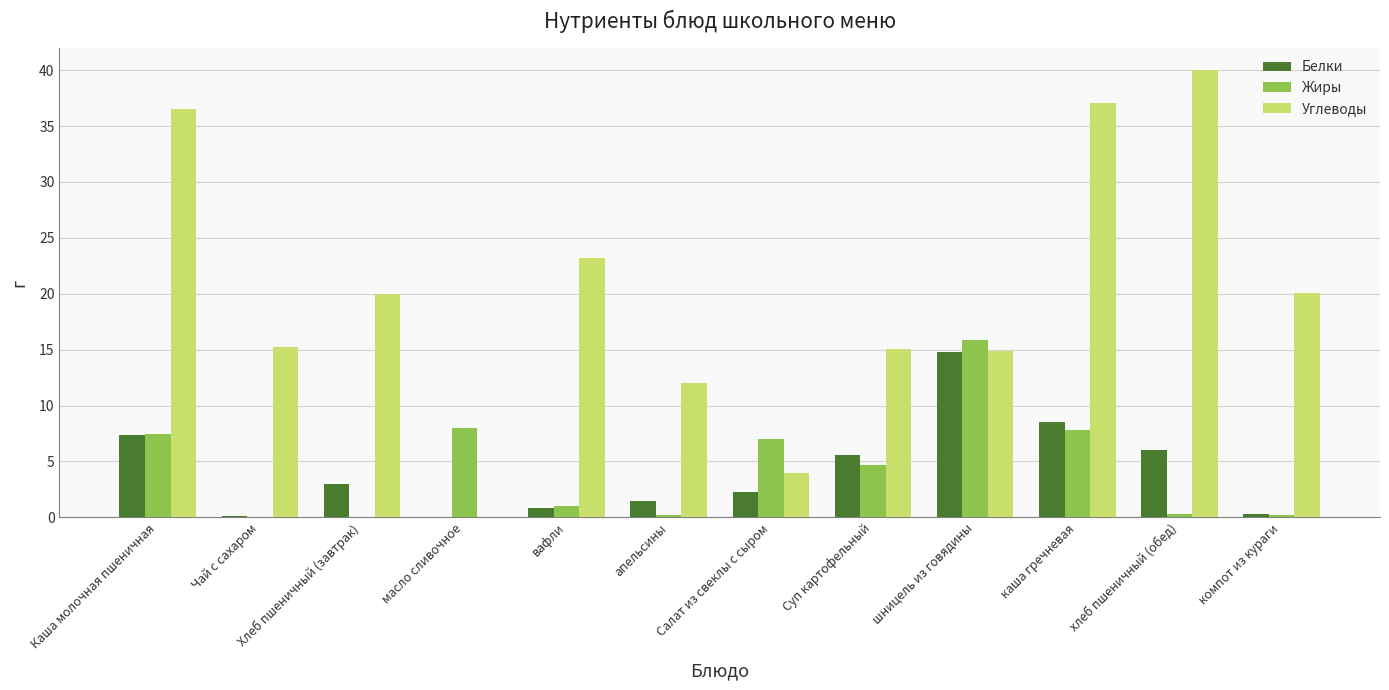

How many series are shown in this chart?

3